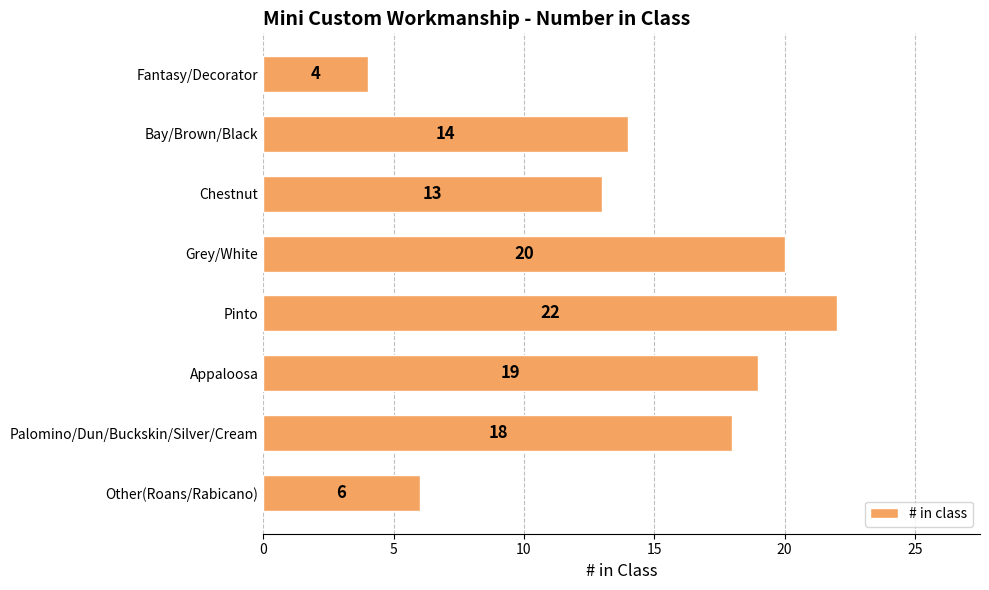

The value at Grey/White is 8. True or false?

False